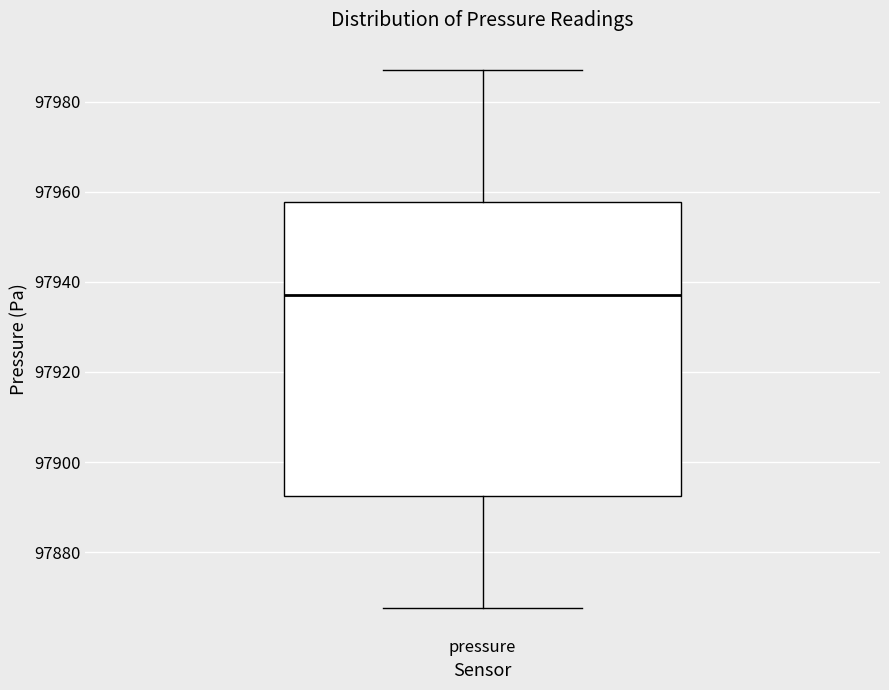

Where does the median line of the box for pressure sit on the y-axis? The values are not printed on the chart, so give them approximately, as read against the axis.

97938